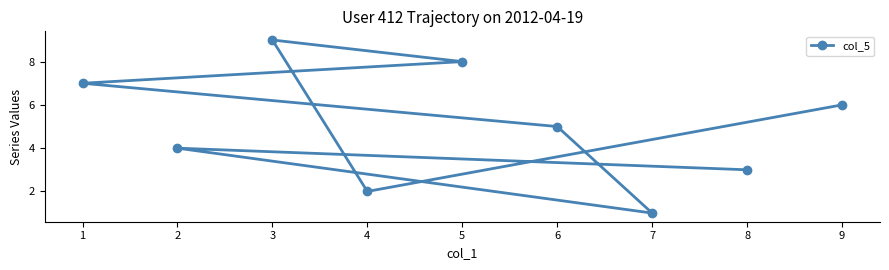

What is the change in value from 5 to 2?

-4